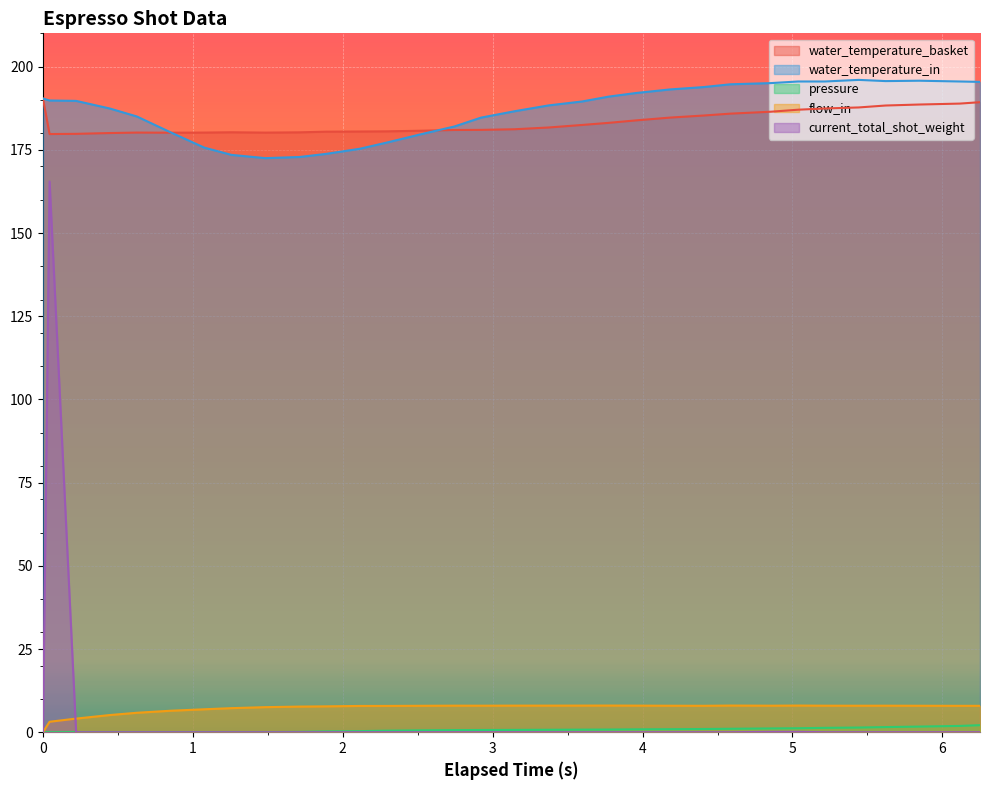

True or false: water_temperature_in and flow_in cross at least once.

False